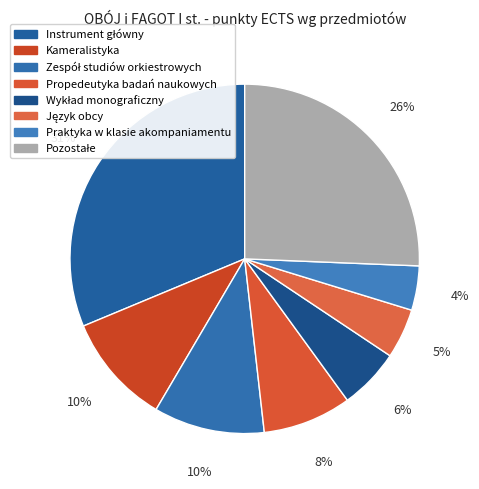

Count the number of slices in the pie.

8